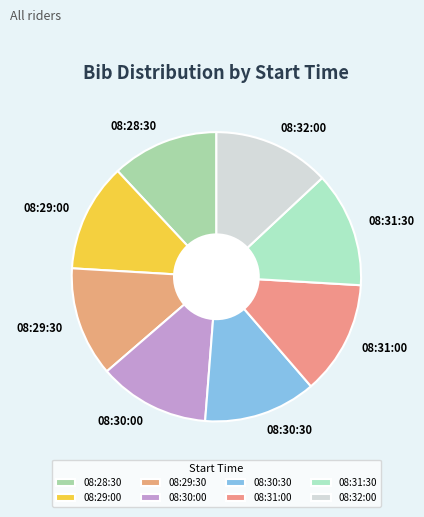

Is there a majority slice in this chart?

No